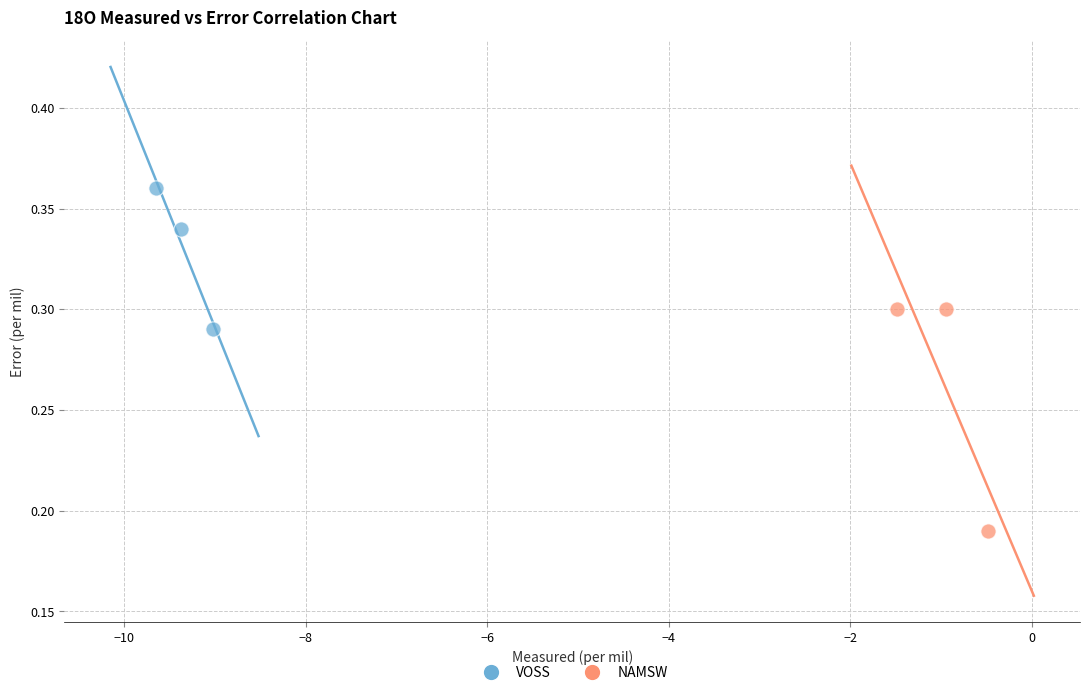

Which series reaches the maximum Y coordinate?

VOSS